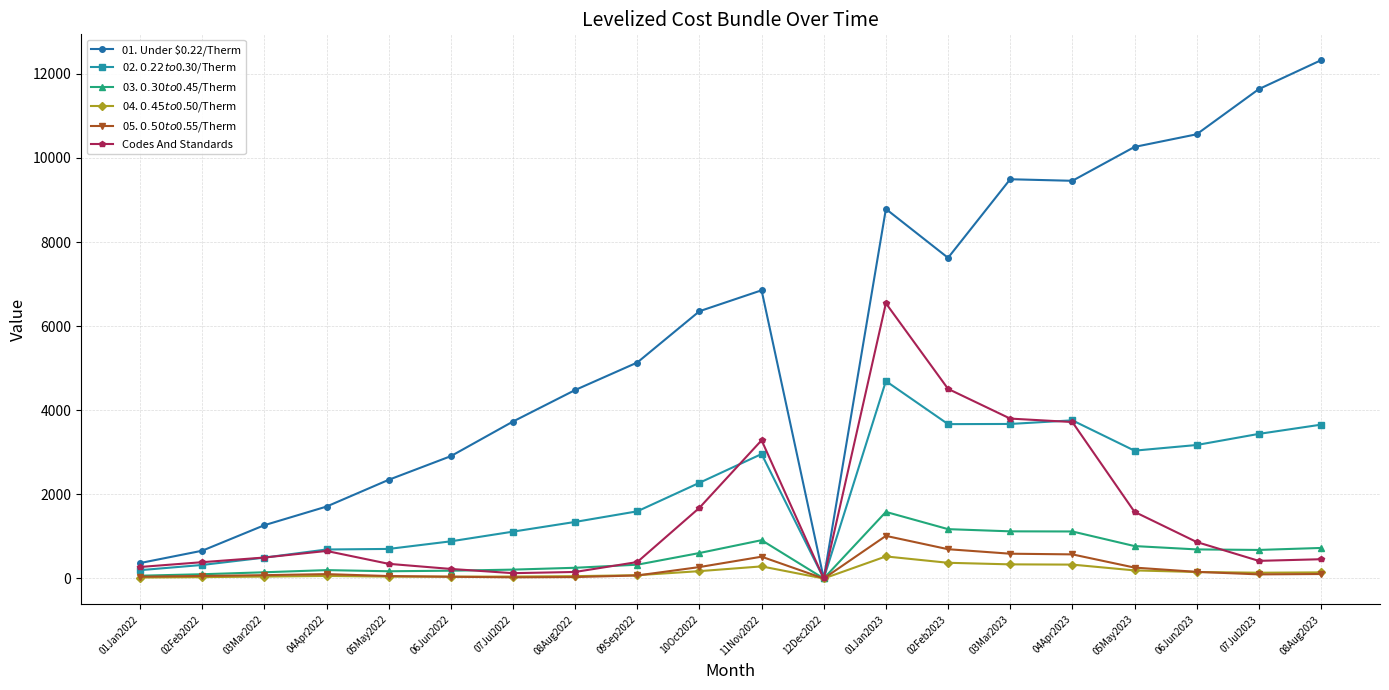

At which category is the sum across all series the highest?

01Jan2023